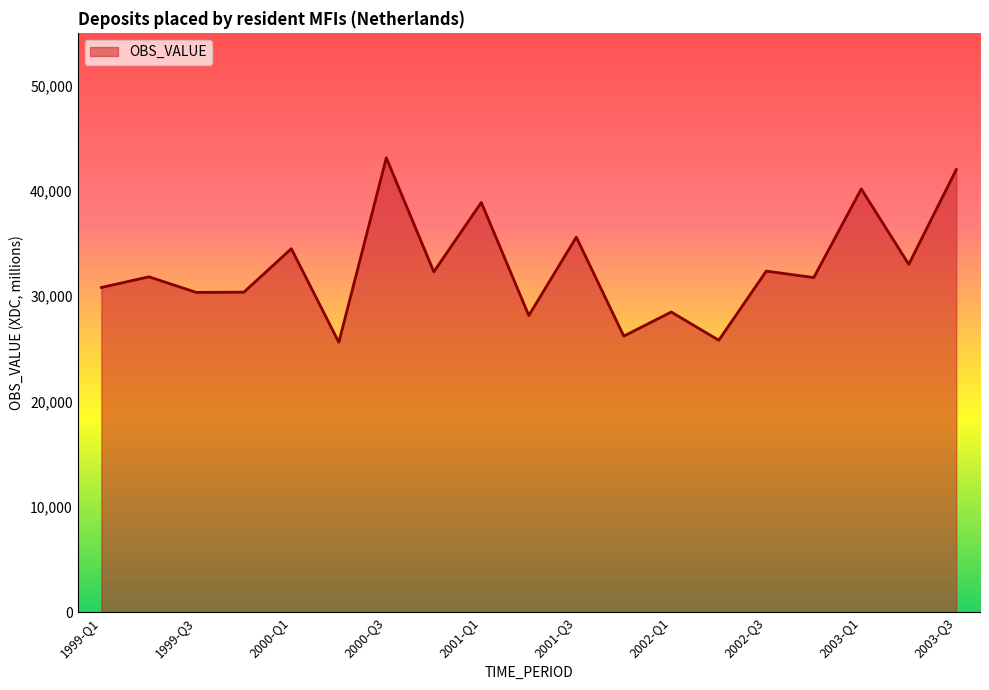

What is the difference between the maximum and minimum values?

17515